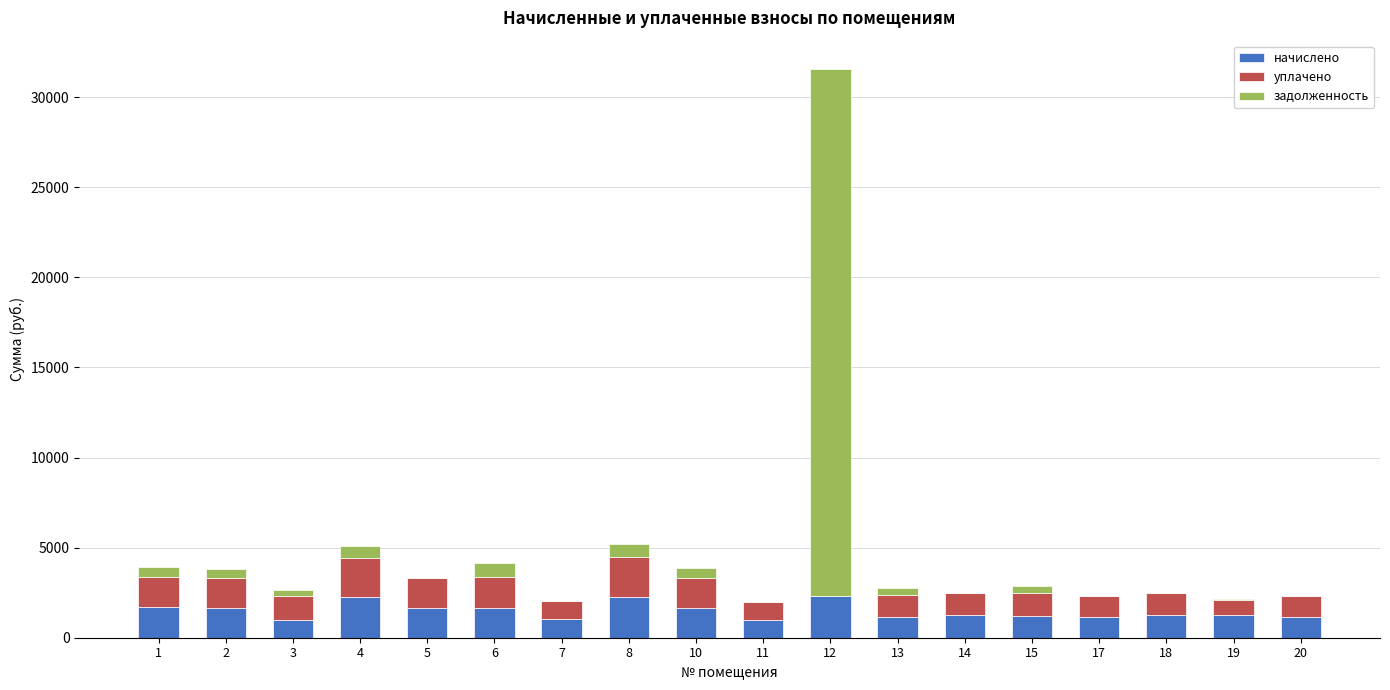

At which category is the sum across all series the highest?

12